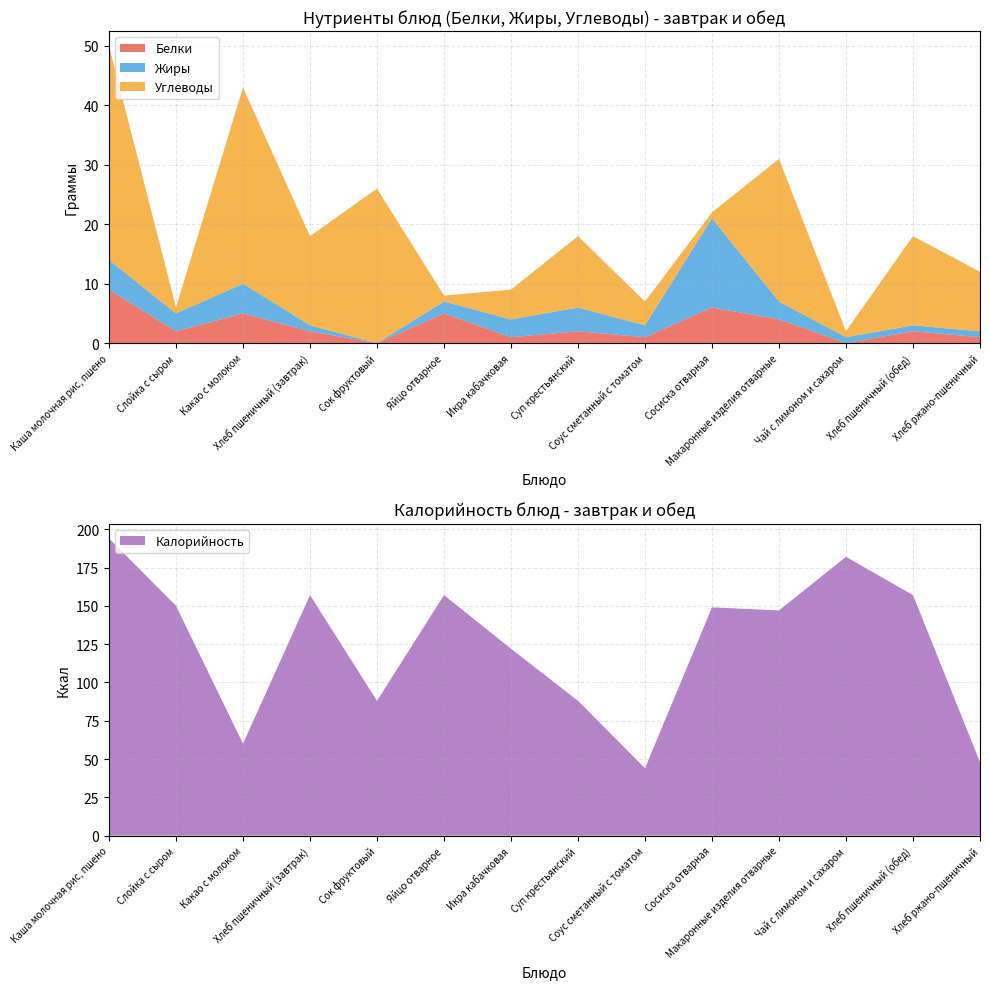

Reading left to right, what are all the values shown in this chart?

Белки: Каша молочная рис, пшено=9	Слойка с сыром=2	Какао с молоком=5	Хлеб пшеничный (завтрак)=2	Сок фруктовый=0	Яйцо отварное=5	Икра кабачковая=1	Суп крестьянский=2	Соус сметанный с томатом=1	Сосиска отварная=6	Макаронные изделия отварные=4	Чай с лимоном и сахаром=0	Хлеб пшеничный (обед)=2	Хлеб ржано-пшеничный=1
Жиры: Каша молочная рис, пшено=5	Слойка с сыром=3	Какао с молоком=5	Хлеб пшеничный (завтрак)=1	Сок фруктовый=0	Яйцо отварное=2	Икра кабачковая=3	Суп крестьянский=4	Соус сметанный с томатом=2	Сосиска отварная=15	Макаронные изделия отварные=3	Чай с лимоном и сахаром=1	Хлеб пшеничный (обед)=1	Хлеб ржано-пшеничный=1
Углеводы: Каша молочная рис, пшено=36	Слойка с сыром=1	Какао с молоком=33	Хлеб пшеничный (завтрак)=15	Сок фруктовый=26	Яйцо отварное=1	Икра кабачковая=5	Суп крестьянский=12	Соус сметанный с томатом=4	Сосиска отварная=1	Макаронные изделия отварные=24	Чай с лимоном и сахаром=1	Хлеб пшеничный (обед)=15	Хлеб ржано-пшеничный=10
Калорийность: Каша молочная рис, пшено=194	Слойка с сыром=150	Какао с молоком=60	Хлеб пшеничный (завтрак)=157	Сок фруктовый=88	Яйцо отварное=157	Икра кабачковая=122	Суп крестьянский=88	Соус сметанный с томатом=44	Сосиска отварная=149	Макаронные изделия отварные=147	Чай с лимоном и сахаром=182	Хлеб пшеничный (обед)=157	Хлеб ржано-пшеничный=48